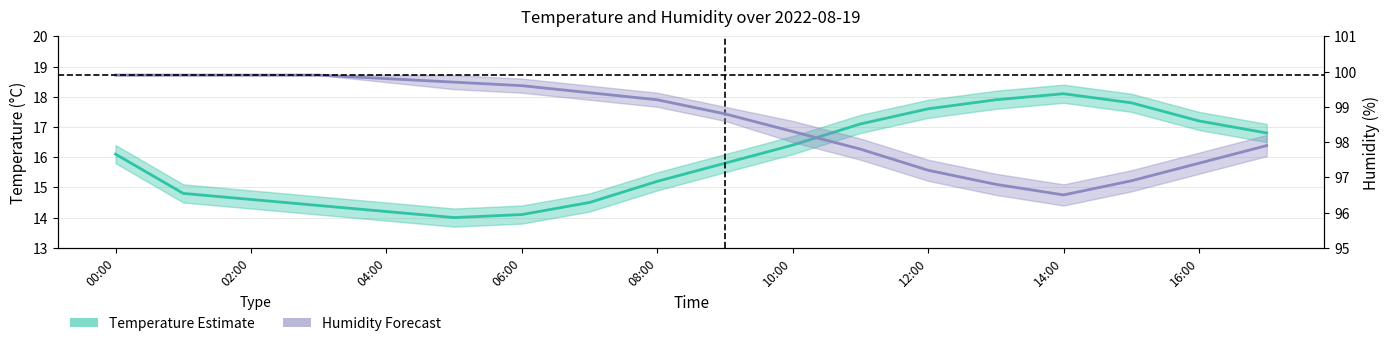

What is the difference between the maximum and minimum values in the Humidity (%) series?

3.4